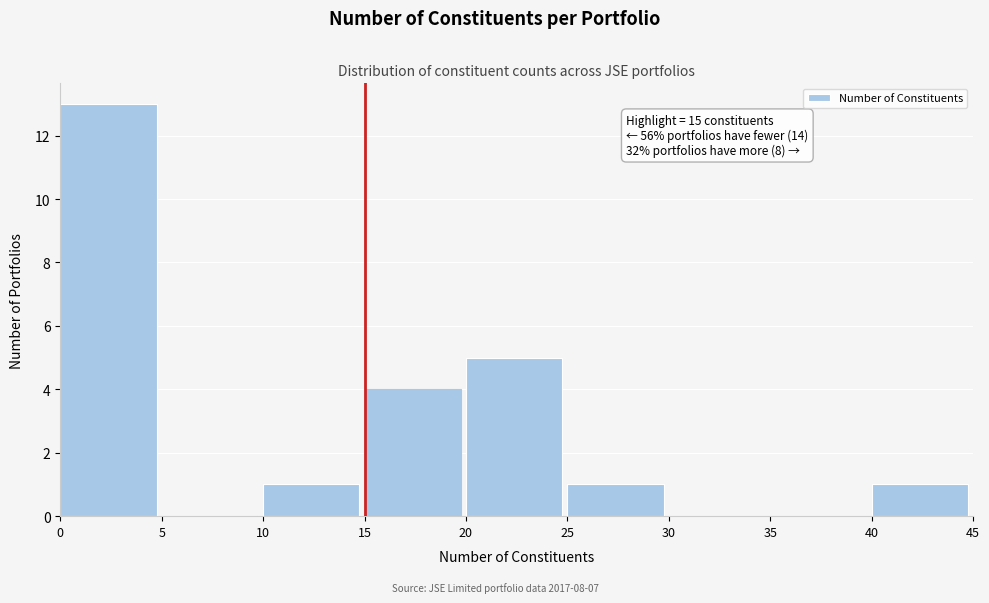

Which range on the x-axis has the tallest bar?

0 to 5